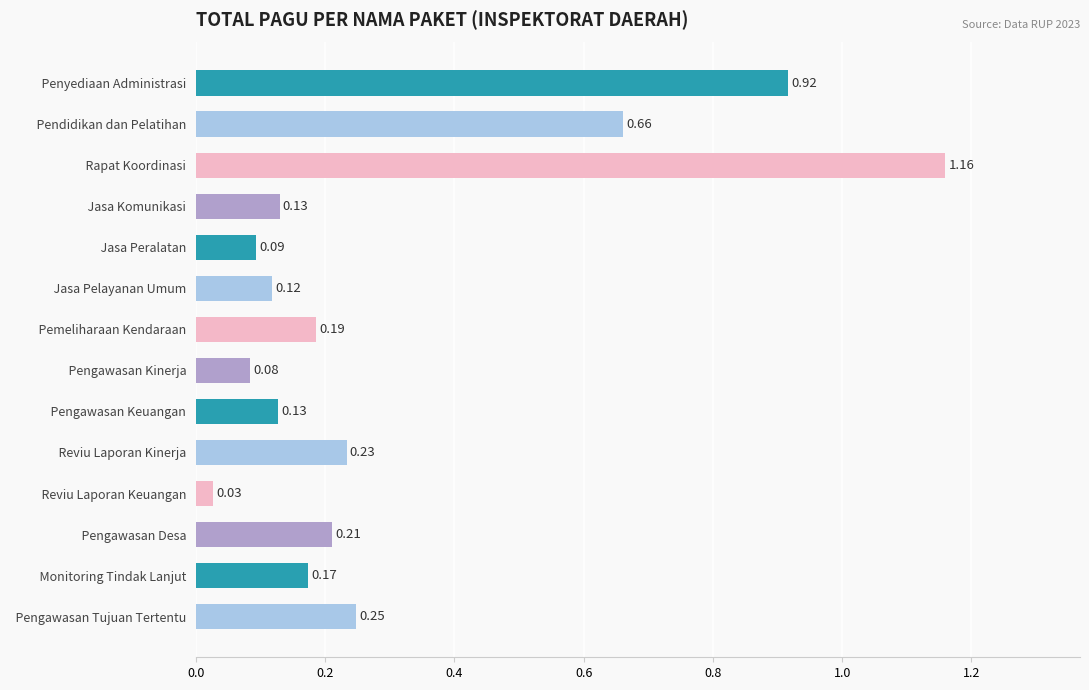

Which label corresponds to the smallest value in the chart?

  Reviu Laporan Keuangan